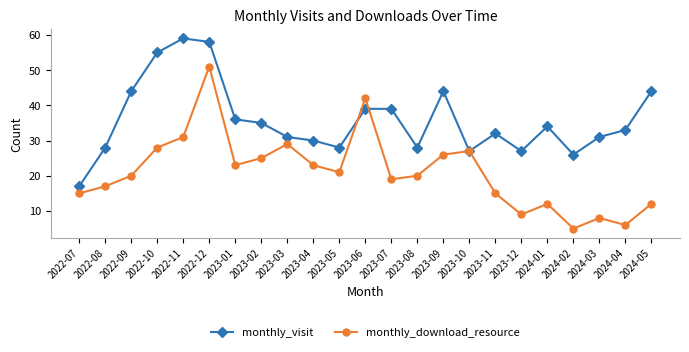

What is the sum of all monthly_download_resource values?

484